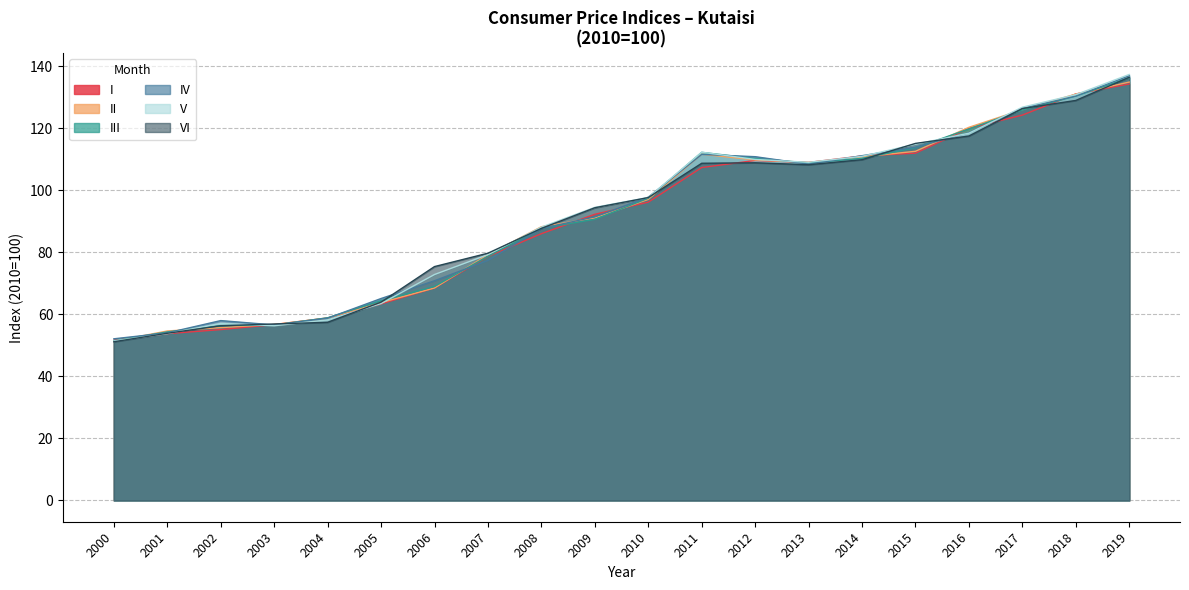

What is the sum of all IV values?

1839.1